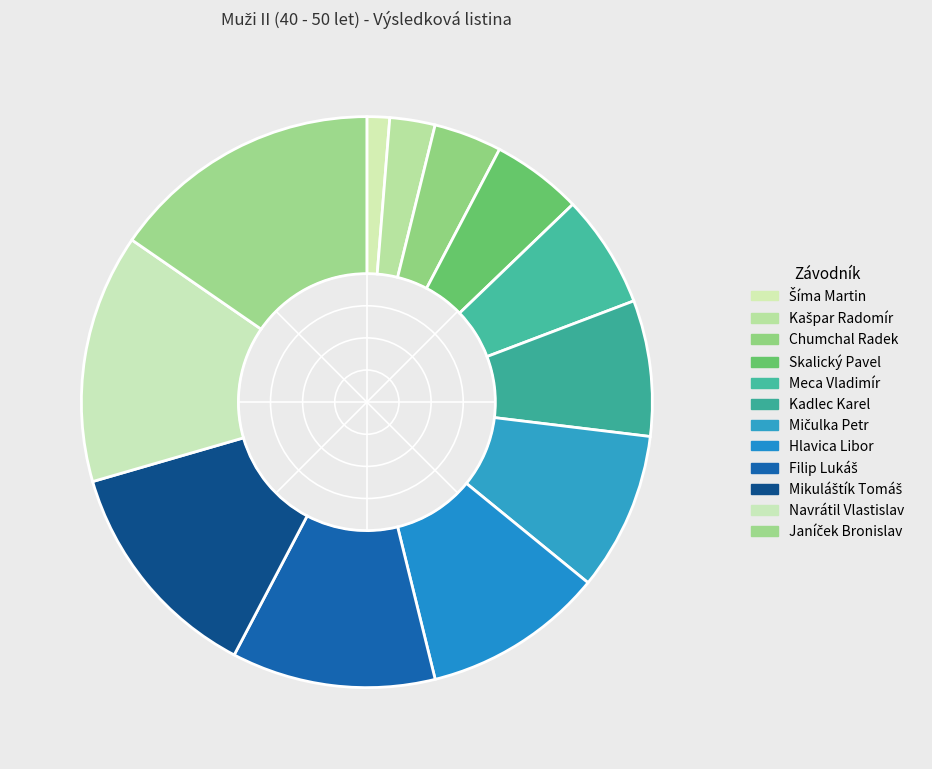

Is there any slice that represents more than half of the pie?

No